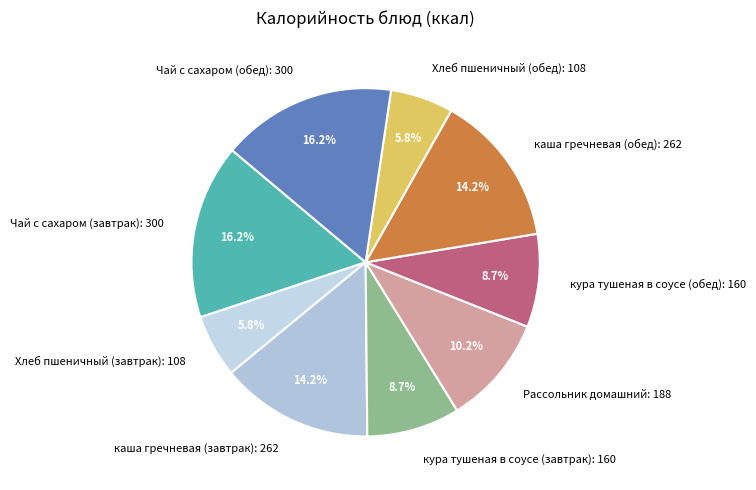

Is the sum of кура тушеная в соусе (завтрак): 160 and кура тушеная в соусе (обед): 160 greater than half?

No